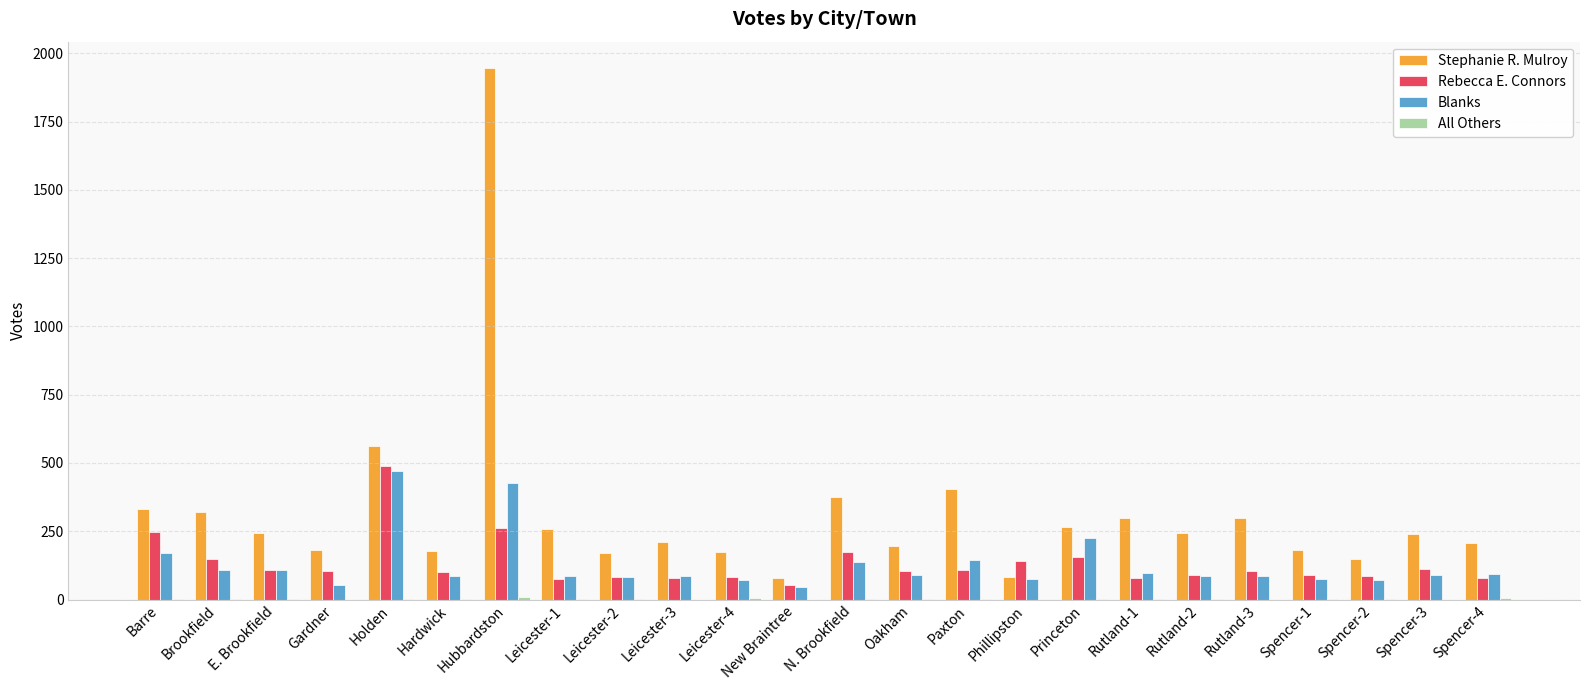

At which label is Stephanie R. Mulroy closest to 1011?

Holden